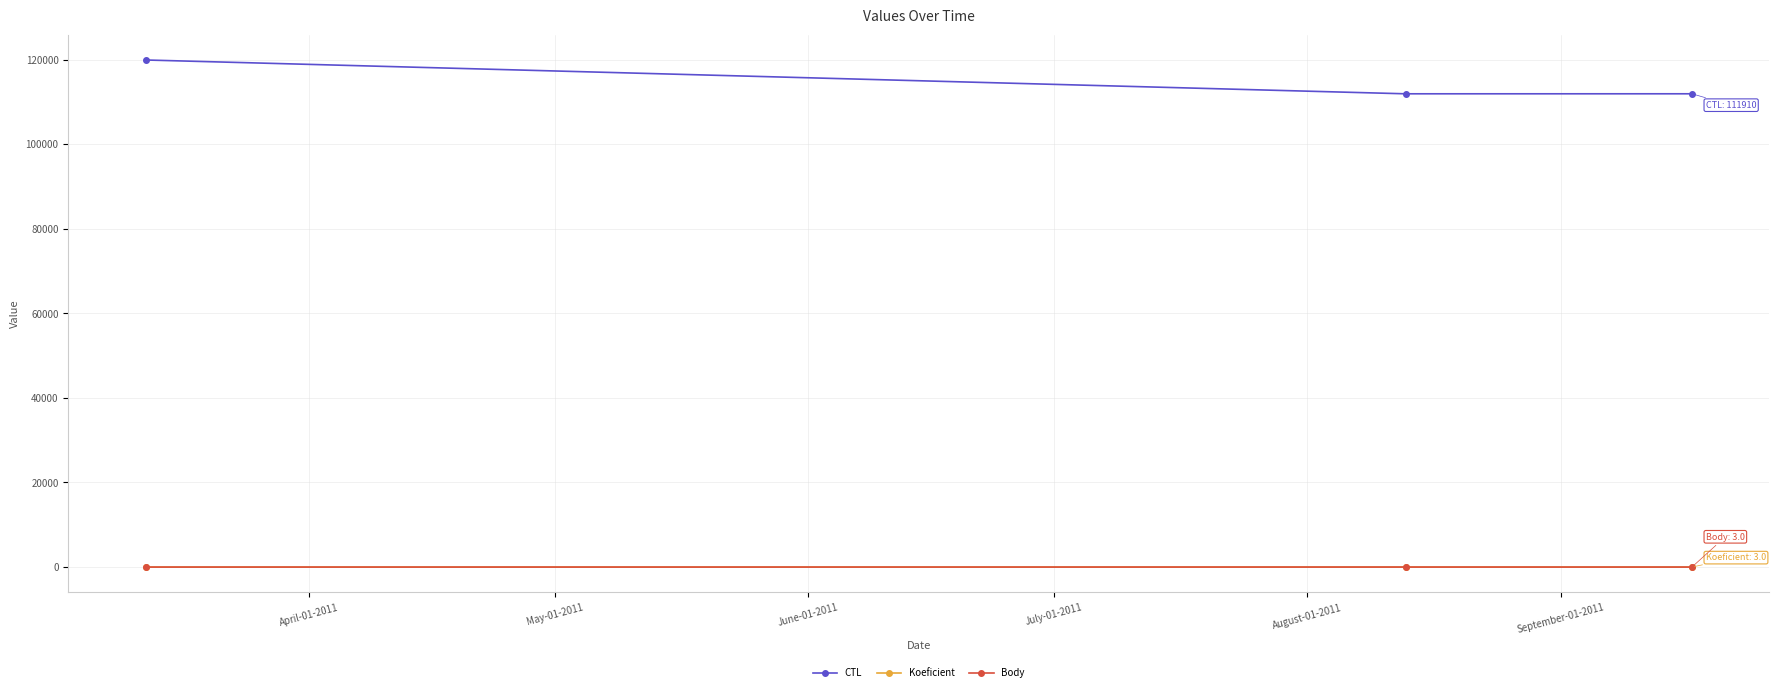

Reading right to left, transcribe all the data shown in this chart.

CTL: 111910.0	111906.0	119902.0
Koeficient: 3.0	4.5	1.0
Body: 3.0	4.5	1.0